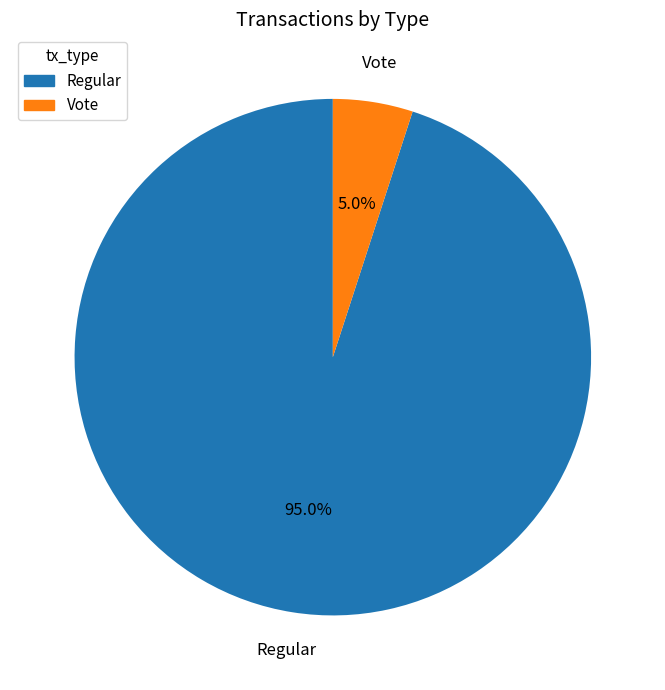

What is the total percentage of Regular and Vote?

100.0%